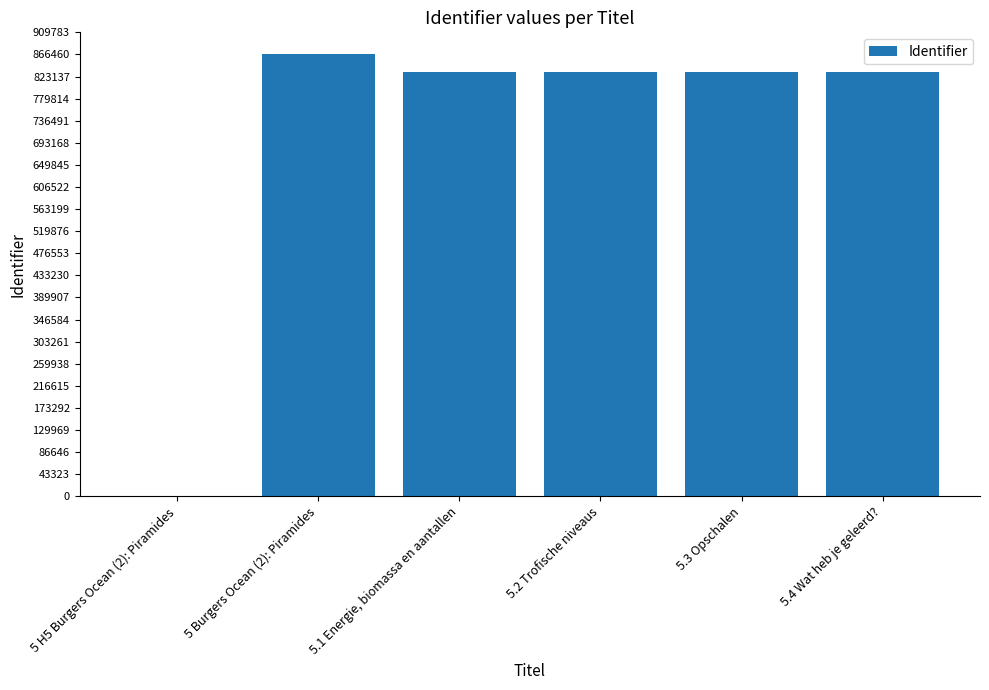

What is the sum of all values?

4196126